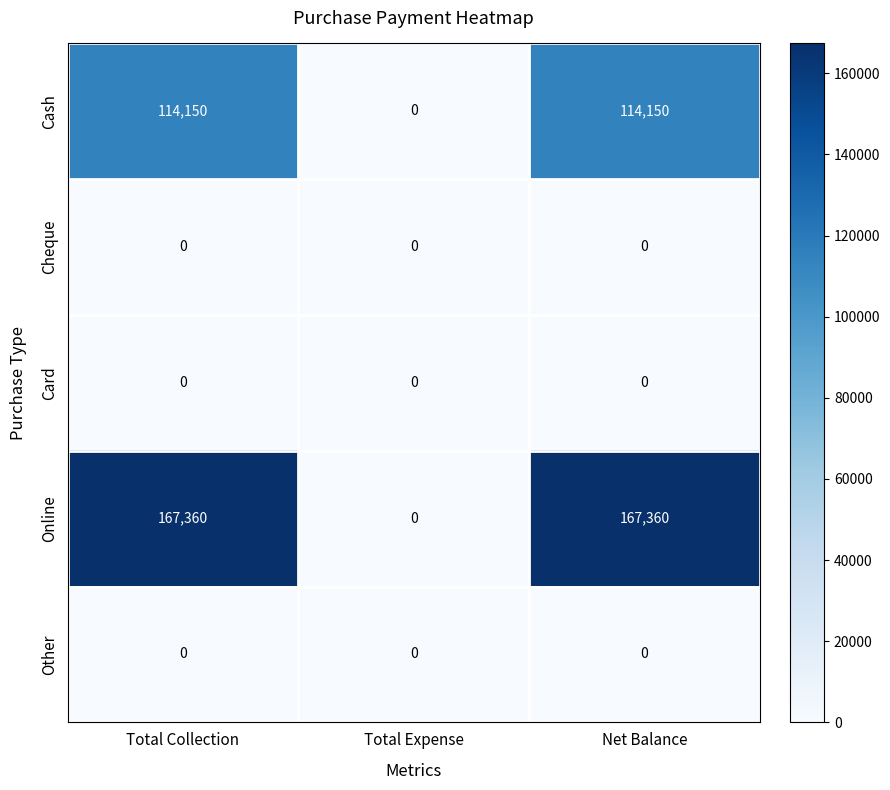

How many Cash values are between 0 and 114150?

3